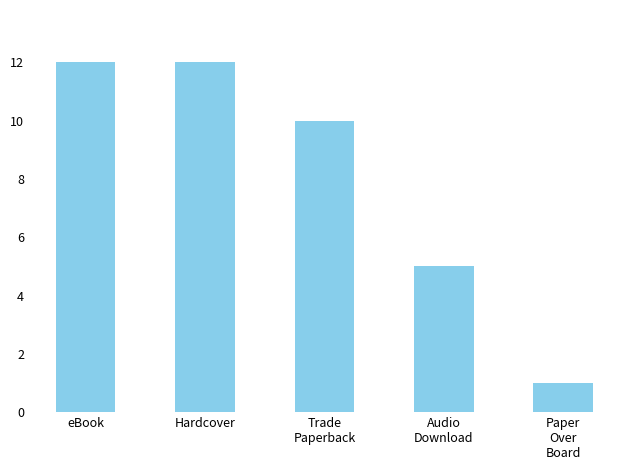

What is the value of the 5th bar from the left?

1